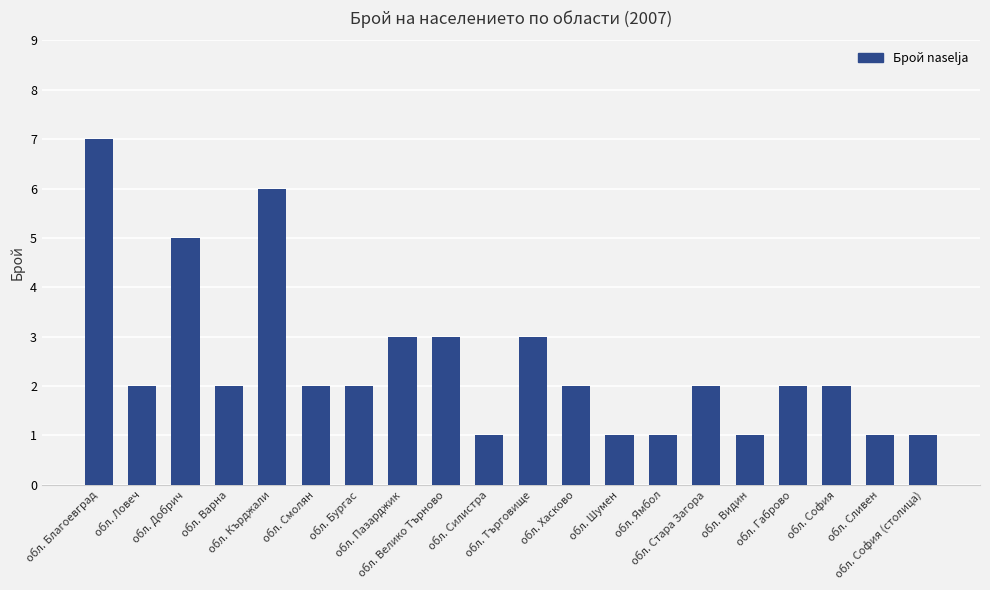

Reading right to left, extract all data points from this chart.

1	1	2	2	1	2	1	1	2	3	1	3	3	2	2	6	2	5	2	7